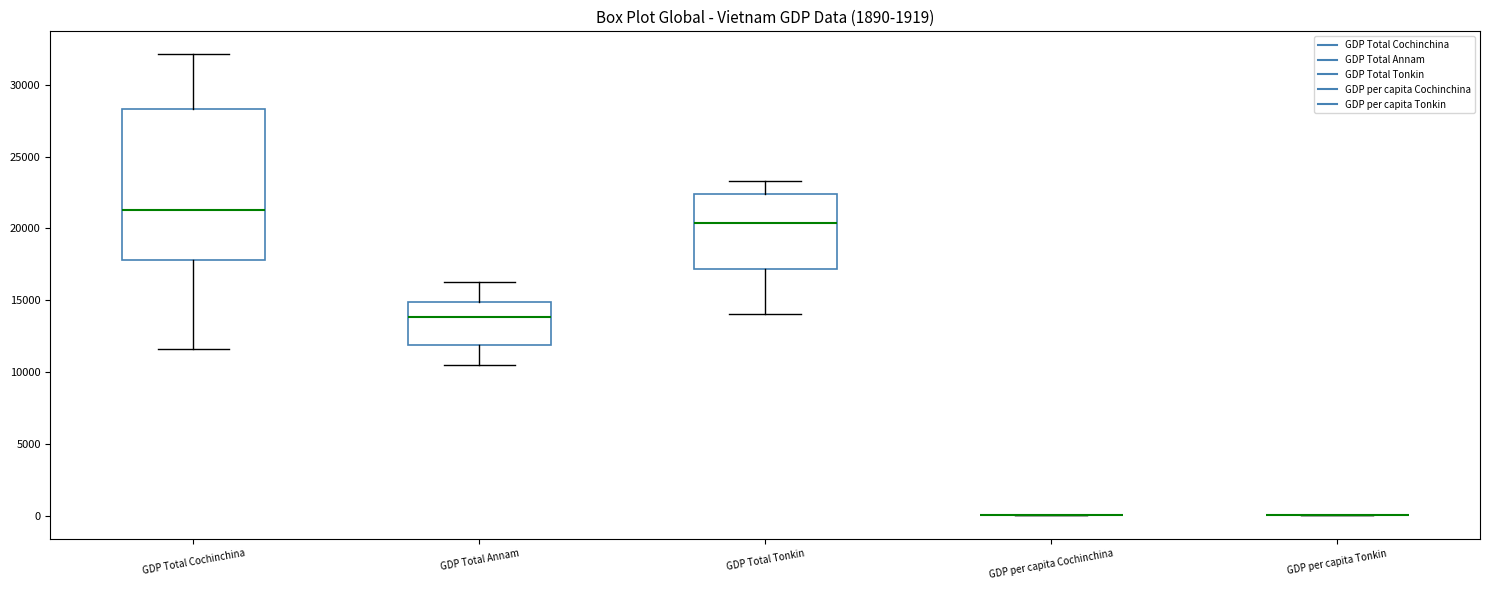

Reading left to right, transcribe this box plot: for each box, give where its median line is, the range the box spans, and where its two whiskers end, as read against the y-axis. The values are not printed on the chart, so give them approximately, as read against the axis.

GDP Total Cochinchina: median 21500, box 18000 to 28500, whiskers 11500 to 32000
GDP Total Annam: median 14000, box 12000 to 15000, whiskers 10500 to 16000
GDP Total Tonkin: median 20500, box 17000 to 22500, whiskers 14000 to 23500
GDP per capita Cochinchina: box collapsed to a line at 0, whiskers 0 to 0
GDP per capita Tonkin: box collapsed to a line at 0, whiskers 0 to 0